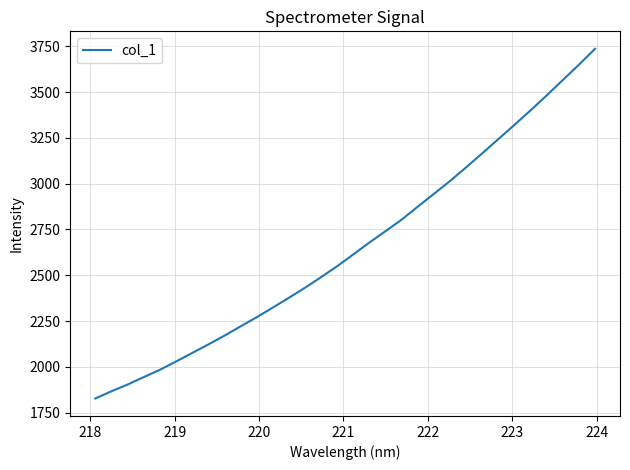

What is the difference between the maximum and minimum values?

1908.3